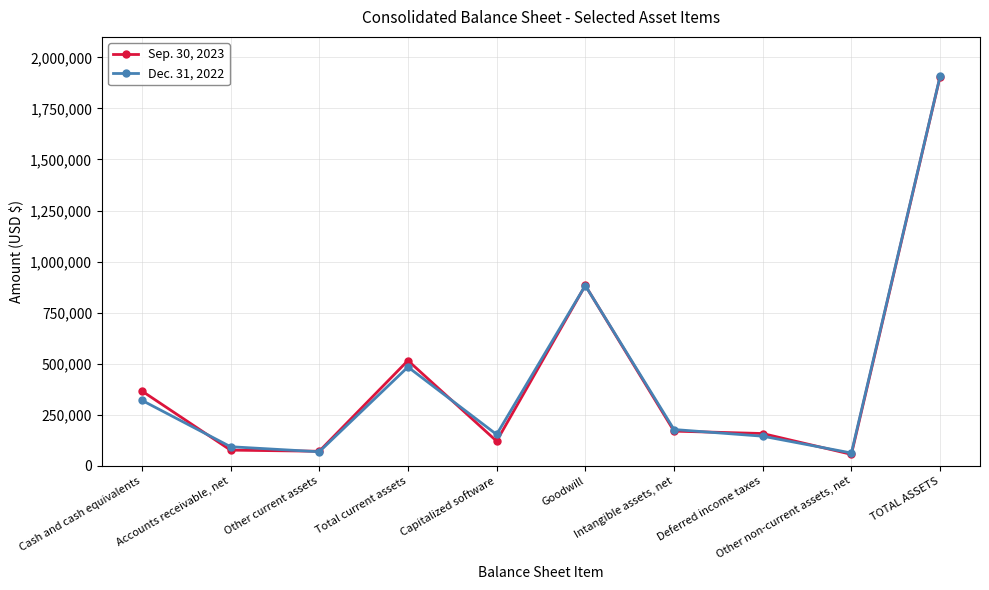

The value of Dec. 31, 2022 at Other current assets is 69167. True or false?

True